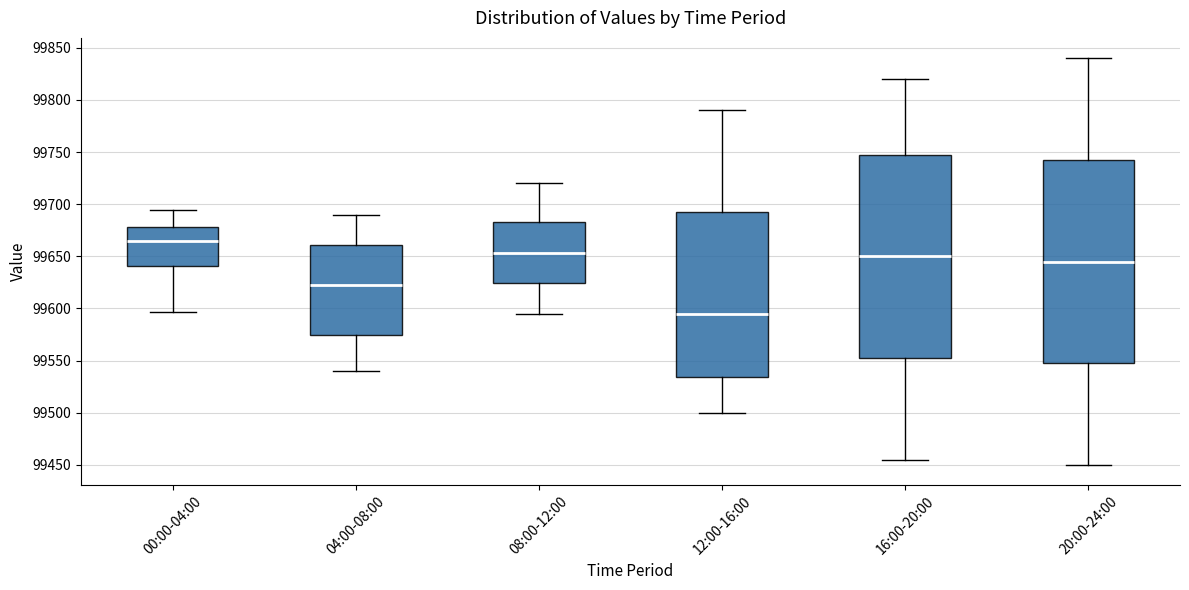

Where does the lower whisker of the box for 16:00-20:00 end on the y-axis? The values are not printed on the chart, so give them approximately, as read against the axis.

99455